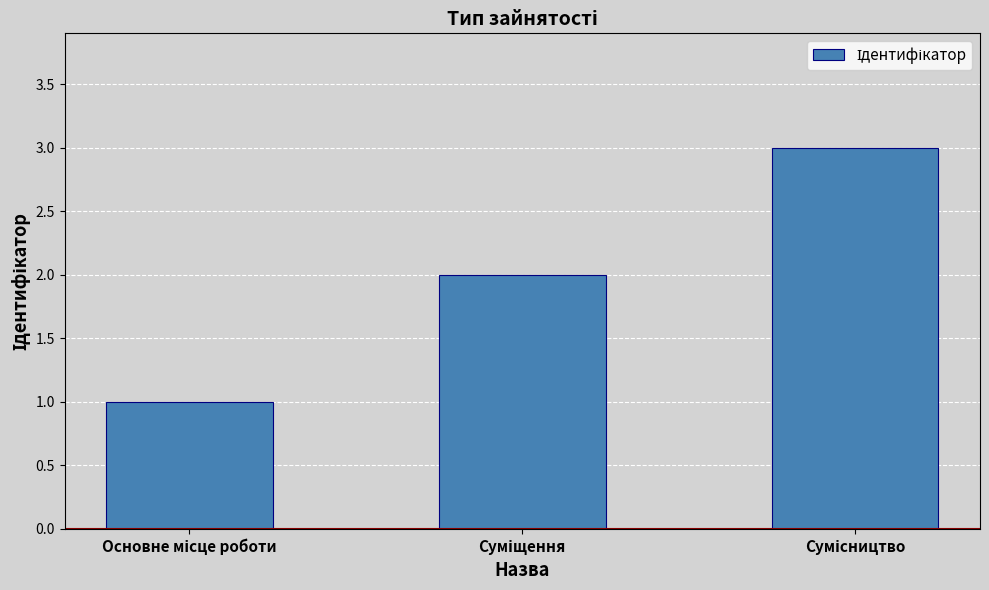

What is the maximum value shown in the chart?

3